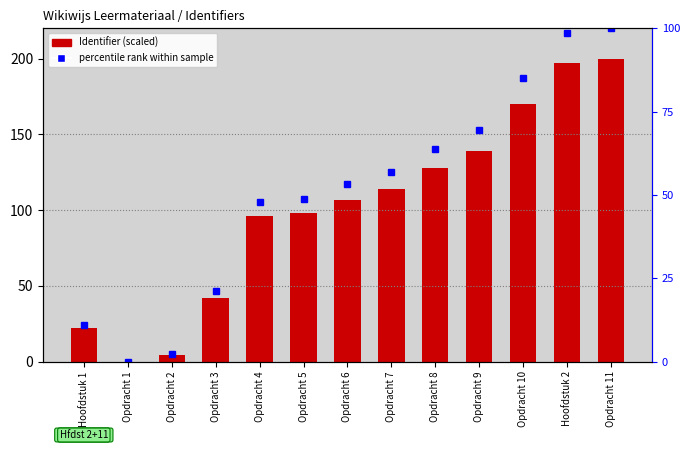

At which label is percentile rank within sample closest to 50?

Opdracht 5